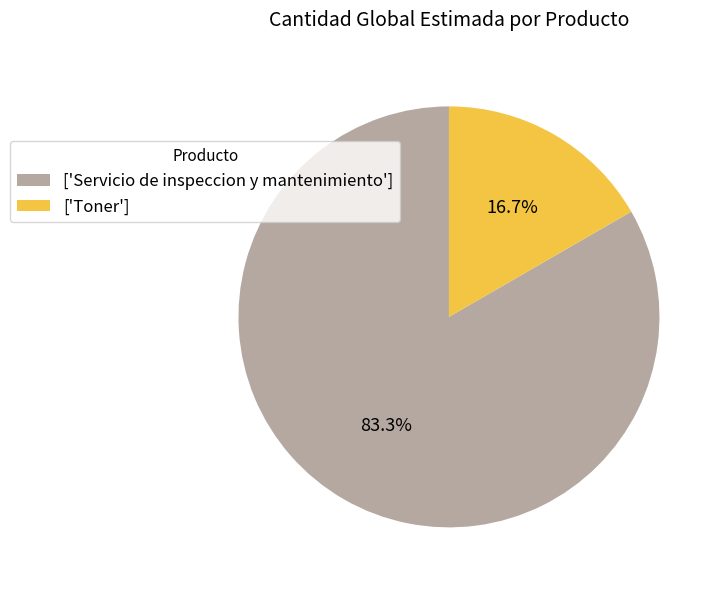

How many slices are in this pie chart?

2